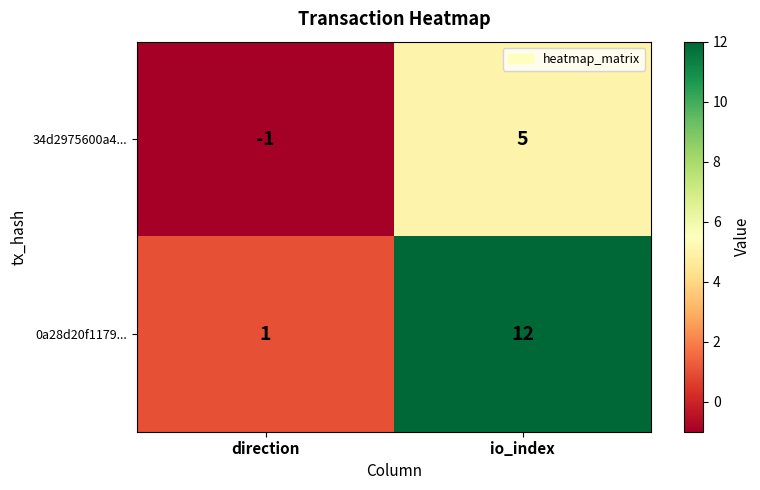

Reading left to right, extract all data points from this chart.

34d2975600a4...: -1	5
0a28d20f1179...: 1	12